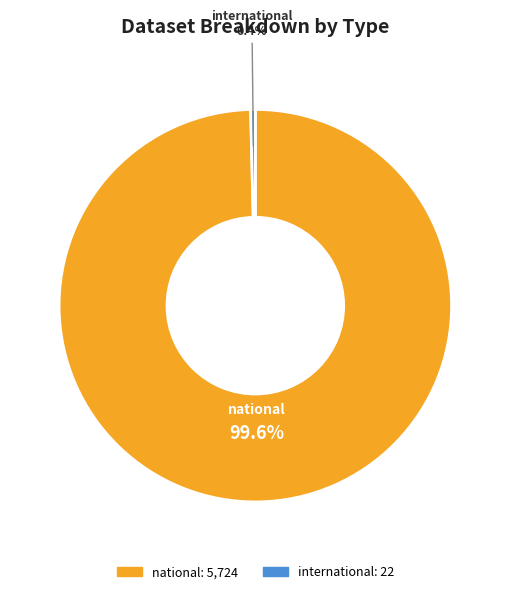

Is there any slice that represents more than half of the pie?

Yes